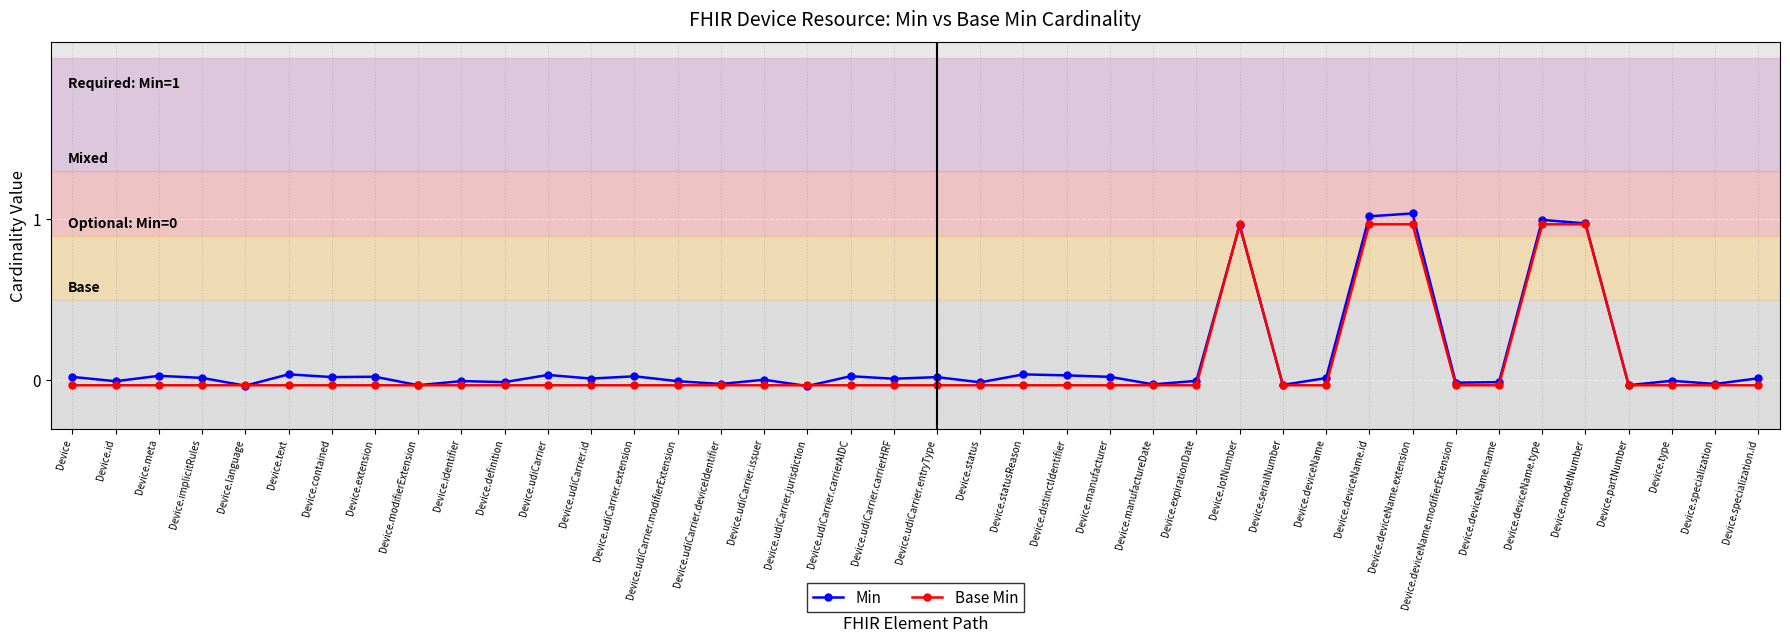

In Min, how many points are higher than both neighbors (excluding endpoints)?

14